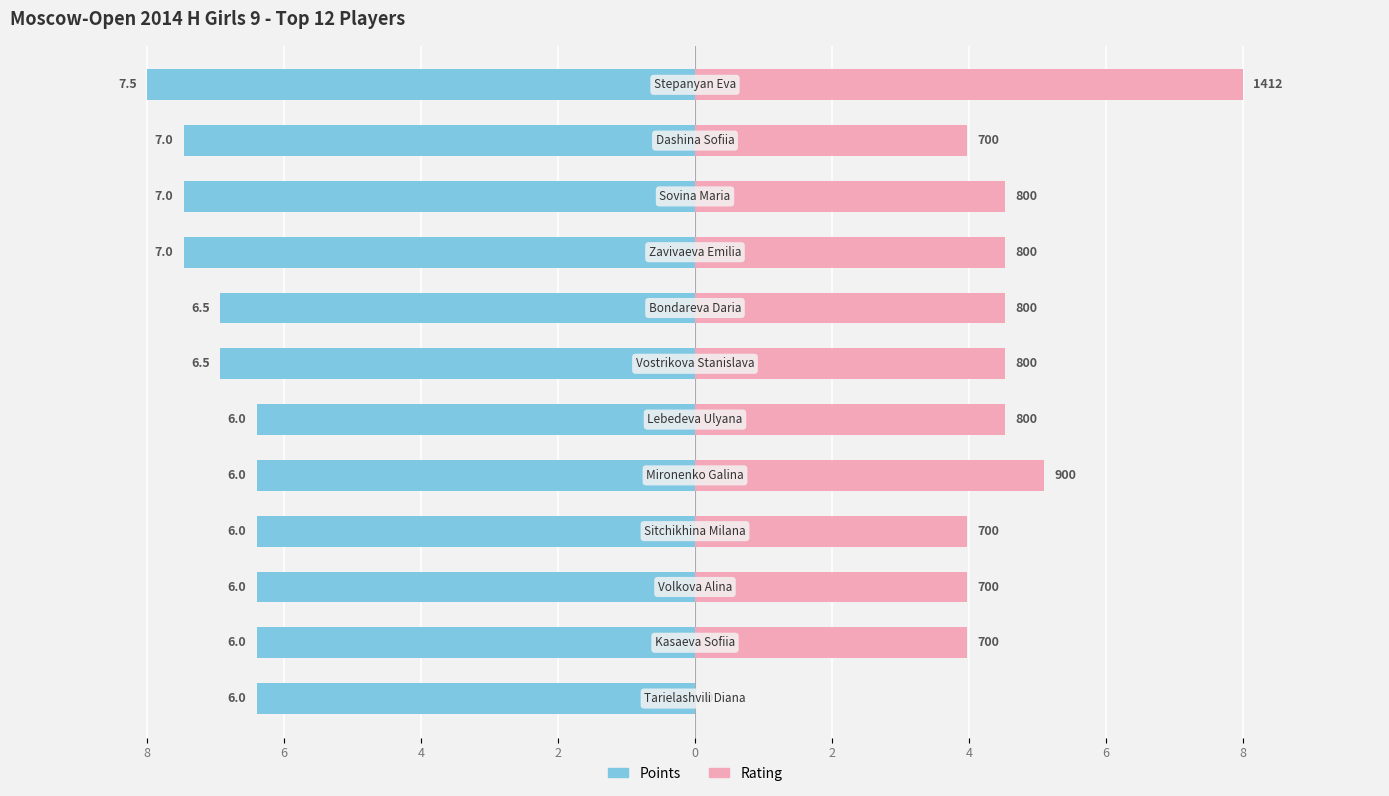

True or false: Points has a value of -10.9 at 11.

False